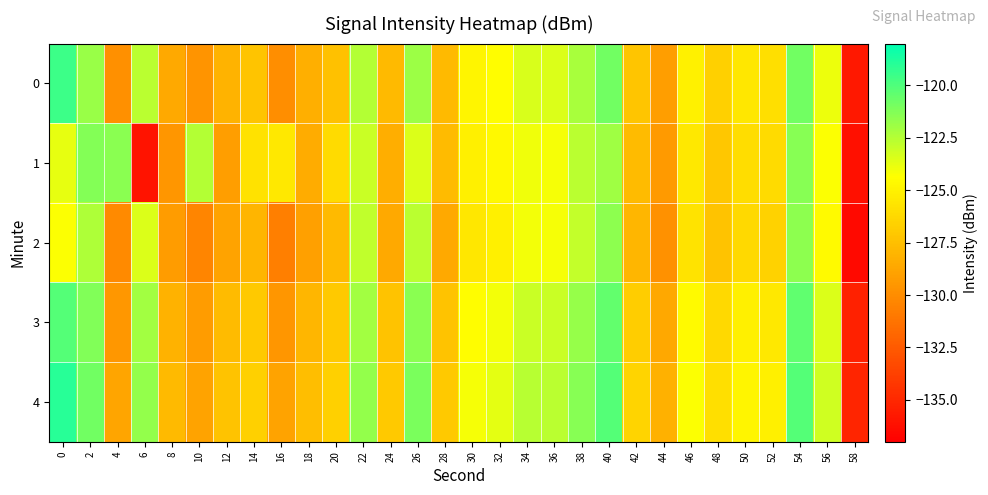

Between 16 and 44, which series saw the biggest shift?

1